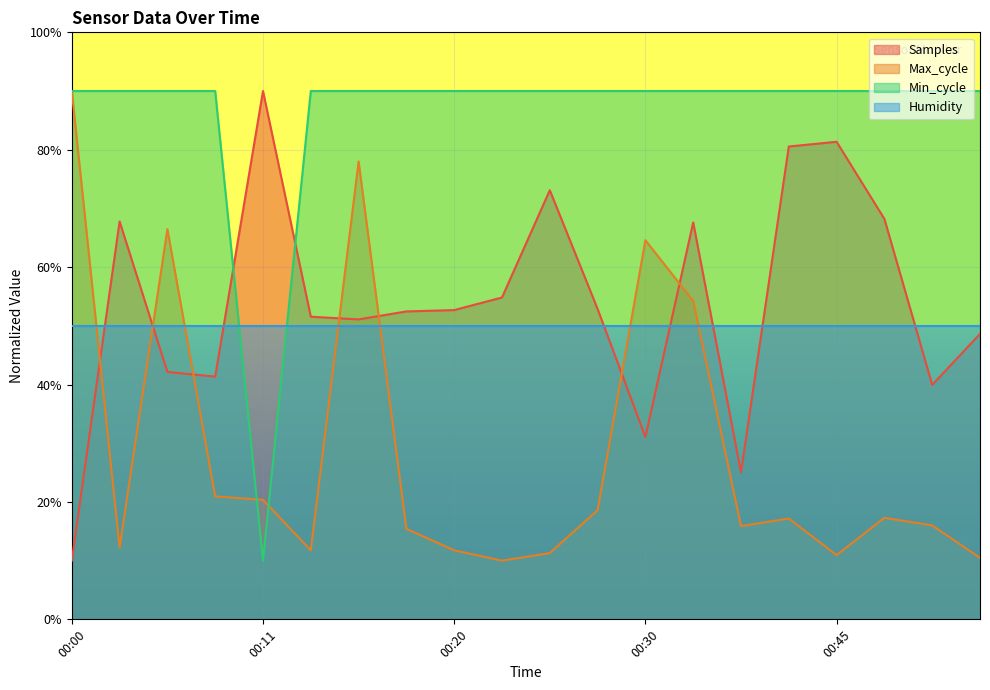

What is the difference between the maximum and minimum values in the Min_cycle series?

80.0